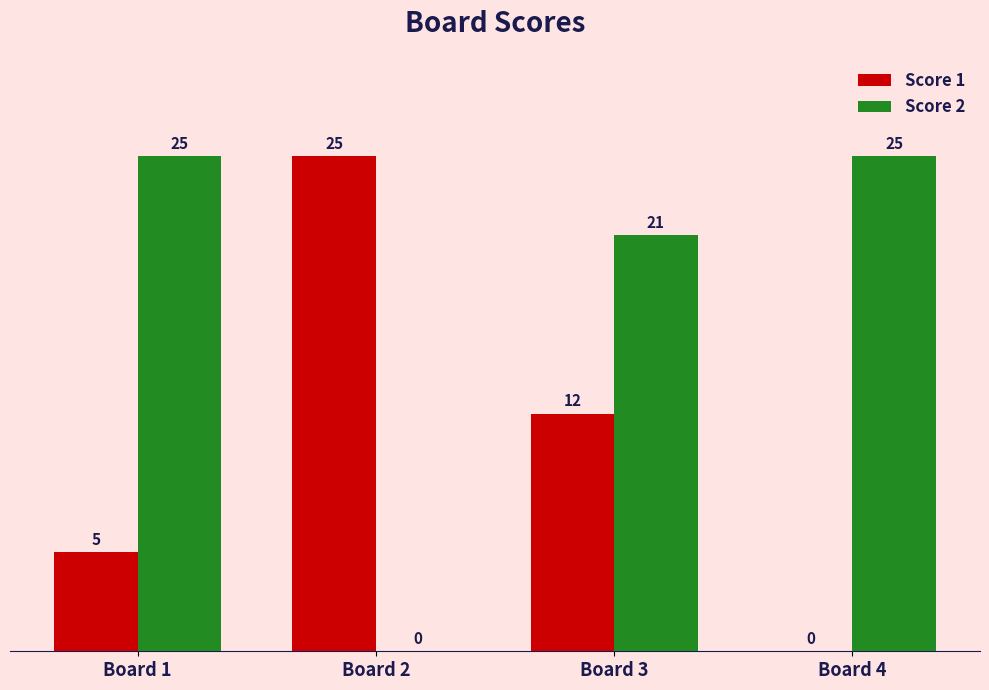

The Score 2 series shows 0 at Board 2. True or false?

True